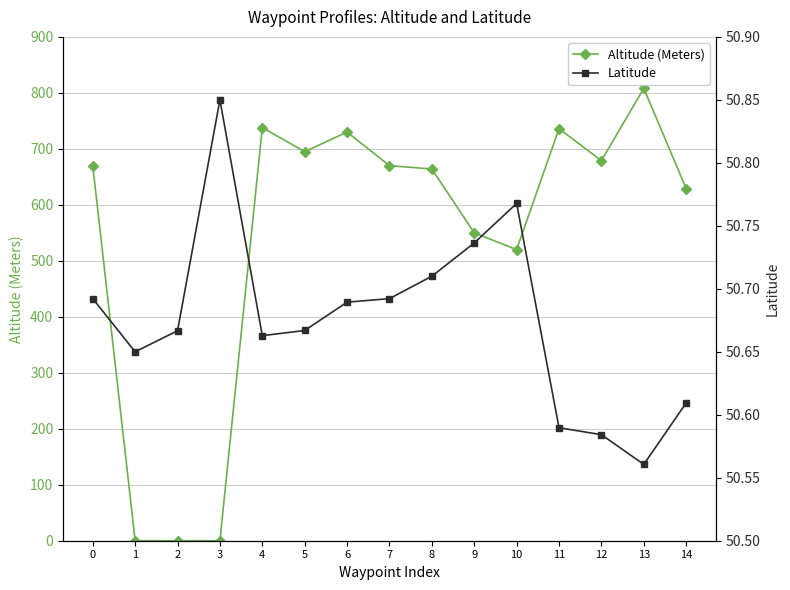

How many distinct data groups are displayed?

2